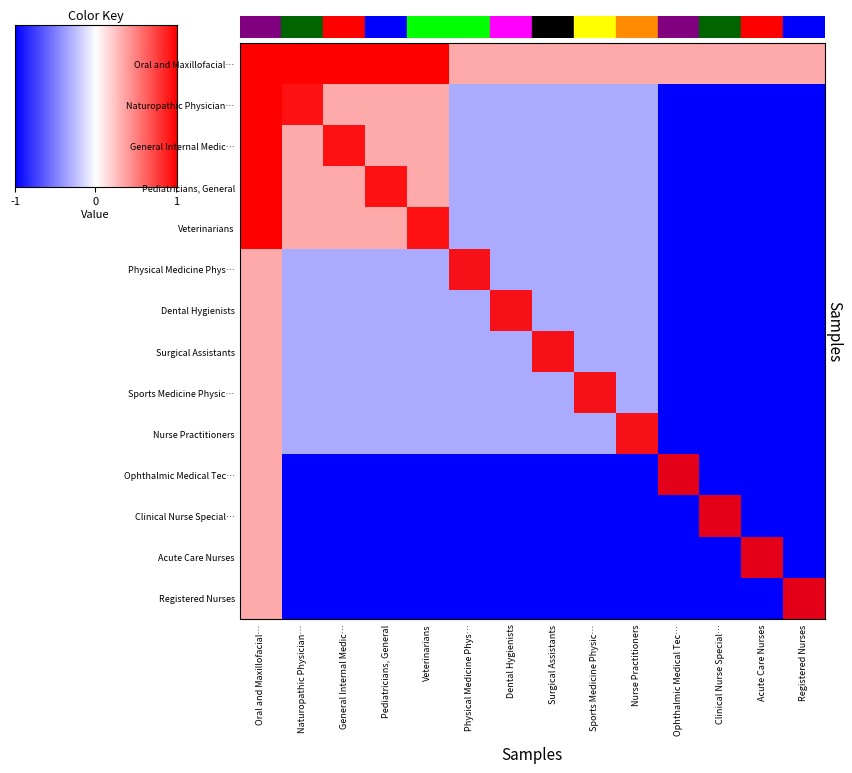

Reading right to left, extract all data points from this chart.

Oral and Maxillofacial…: Registered Nurses=0.3	Acute Care Nurses=0.3	Clinical Nurse Special…=0.3	Ophthalmic Medical Tec…=0.3	Nurse Practitioners=0.3	Sports Medicine Physic…=0.3	Surgical Assistants=0.3	Dental Hygienists=0.3	Physical Medicine Phys…=0.3	Veterinarians=1.0	Pediatricians, General=1.0	General Internal Medic…=1.0	Naturopathic Physician…=1.0	Oral and Maxillofacial…=1.0
Naturopathic Physician…: Registered Nurses=-1.0	Acute Care Nurses=-1.0	Clinical Nurse Special…=-1.0	Ophthalmic Medical Tec…=-1.0	Nurse Practitioners=-0.3	Sports Medicine Physic…=-0.3	Surgical Assistants=-0.3	Dental Hygienists=-0.3	Physical Medicine Phys…=-0.3	Veterinarians=0.3	Pediatricians, General=0.3	General Internal Medic…=0.3	Naturopathic Physician…=0.3	Oral and Maxillofacial…=1.0
General Internal Medic…: Registered Nurses=-1.0	Acute Care Nurses=-1.0	Clinical Nurse Special…=-1.0	Ophthalmic Medical Tec…=-1.0	Nurse Practitioners=-0.3	Sports Medicine Physic…=-0.3	Surgical Assistants=-0.3	Dental Hygienists=-0.3	Physical Medicine Phys…=-0.3	Veterinarians=0.3	Pediatricians, General=0.3	General Internal Medic…=0.3	Naturopathic Physician…=0.3	Oral and Maxillofacial…=1.0
Pediatricians, General: Registered Nurses=-1.0	Acute Care Nurses=-1.0	Clinical Nurse Special…=-1.0	Ophthalmic Medical Tec…=-1.0	Nurse Practitioners=-0.3	Sports Medicine Physic…=-0.3	Surgical Assistants=-0.3	Dental Hygienists=-0.3	Physical Medicine Phys…=-0.3	Veterinarians=0.3	Pediatricians, General=0.3	General Internal Medic…=0.3	Naturopathic Physician…=0.3	Oral and Maxillofacial…=1.0
Veterinarians: Registered Nurses=-1.0	Acute Care Nurses=-1.0	Clinical Nurse Special…=-1.0	Ophthalmic Medical Tec…=-1.0	Nurse Practitioners=-0.3	Sports Medicine Physic…=-0.3	Surgical Assistants=-0.3	Dental Hygienists=-0.3	Physical Medicine Phys…=-0.3	Veterinarians=0.3	Pediatricians, General=0.3	General Internal Medic…=0.3	Naturopathic Physician…=0.3	Oral and Maxillofacial…=1.0
Physical Medicine Phys…: Registered Nurses=-1.0	Acute Care Nurses=-1.0	Clinical Nurse Special…=-1.0	Ophthalmic Medical Tec…=-1.0	Nurse Practitioners=-0.3	Sports Medicine Physic…=-0.3	Surgical Assistants=-0.3	Dental Hygienists=-0.3	Physical Medicine Phys…=-0.3	Veterinarians=-0.3	Pediatricians, General=-0.3	General Internal Medic…=-0.3	Naturopathic Physician…=-0.3	Oral and Maxillofacial…=0.3
Dental Hygienists: Registered Nurses=-1.0	Acute Care Nurses=-1.0	Clinical Nurse Special…=-1.0	Ophthalmic Medical Tec…=-1.0	Nurse Practitioners=-0.3	Sports Medicine Physic…=-0.3	Surgical Assistants=-0.3	Dental Hygienists=-0.3	Physical Medicine Phys…=-0.3	Veterinarians=-0.3	Pediatricians, General=-0.3	General Internal Medic…=-0.3	Naturopathic Physician…=-0.3	Oral and Maxillofacial…=0.3
Surgical Assistants: Registered Nurses=-1.0	Acute Care Nurses=-1.0	Clinical Nurse Special…=-1.0	Ophthalmic Medical Tec…=-1.0	Nurse Practitioners=-0.3	Sports Medicine Physic…=-0.3	Surgical Assistants=-0.3	Dental Hygienists=-0.3	Physical Medicine Phys…=-0.3	Veterinarians=-0.3	Pediatricians, General=-0.3	General Internal Medic…=-0.3	Naturopathic Physician…=-0.3	Oral and Maxillofacial…=0.3
Sports Medicine Physic…: Registered Nurses=-1.0	Acute Care Nurses=-1.0	Clinical Nurse Special…=-1.0	Ophthalmic Medical Tec…=-1.0	Nurse Practitioners=-0.3	Sports Medicine Physic…=-0.3	Surgical Assistants=-0.3	Dental Hygienists=-0.3	Physical Medicine Phys…=-0.3	Veterinarians=-0.3	Pediatricians, General=-0.3	General Internal Medic…=-0.3	Naturopathic Physician…=-0.3	Oral and Maxillofacial…=0.3
Nurse Practitioners: Registered Nurses=-1.0	Acute Care Nurses=-1.0	Clinical Nurse Special…=-1.0	Ophthalmic Medical Tec…=-1.0	Nurse Practitioners=-0.3	Sports Medicine Physic…=-0.3	Surgical Assistants=-0.3	Dental Hygienists=-0.3	Physical Medicine Phys…=-0.3	Veterinarians=-0.3	Pediatricians, General=-0.3	General Internal Medic…=-0.3	Naturopathic Physician…=-0.3	Oral and Maxillofacial…=0.3
Ophthalmic Medical Tec…: Registered Nurses=-1.0	Acute Care Nurses=-1.0	Clinical Nurse Special…=-1.0	Ophthalmic Medical Tec…=-1.0	Nurse Practitioners=-1.0	Sports Medicine Physic…=-1.0	Surgical Assistants=-1.0	Dental Hygienists=-1.0	Physical Medicine Phys…=-1.0	Veterinarians=-1.0	Pediatricians, General=-1.0	General Internal Medic…=-1.0	Naturopathic Physician…=-1.0	Oral and Maxillofacial…=0.3
Clinical Nurse Special…: Registered Nurses=-1.0	Acute Care Nurses=-1.0	Clinical Nurse Special…=-1.0	Ophthalmic Medical Tec…=-1.0	Nurse Practitioners=-1.0	Sports Medicine Physic…=-1.0	Surgical Assistants=-1.0	Dental Hygienists=-1.0	Physical Medicine Phys…=-1.0	Veterinarians=-1.0	Pediatricians, General=-1.0	General Internal Medic…=-1.0	Naturopathic Physician…=-1.0	Oral and Maxillofacial…=0.3
Acute Care Nurses: Registered Nurses=-1.0	Acute Care Nurses=-1.0	Clinical Nurse Special…=-1.0	Ophthalmic Medical Tec…=-1.0	Nurse Practitioners=-1.0	Sports Medicine Physic…=-1.0	Surgical Assistants=-1.0	Dental Hygienists=-1.0	Physical Medicine Phys…=-1.0	Veterinarians=-1.0	Pediatricians, General=-1.0	General Internal Medic…=-1.0	Naturopathic Physician…=-1.0	Oral and Maxillofacial…=0.3
Registered Nurses: Registered Nurses=-1.0	Acute Care Nurses=-1.0	Clinical Nurse Special…=-1.0	Ophthalmic Medical Tec…=-1.0	Nurse Practitioners=-1.0	Sports Medicine Physic…=-1.0	Surgical Assistants=-1.0	Dental Hygienists=-1.0	Physical Medicine Phys…=-1.0	Veterinarians=-1.0	Pediatricians, General=-1.0	General Internal Medic…=-1.0	Naturopathic Physician…=-1.0	Oral and Maxillofacial…=0.3